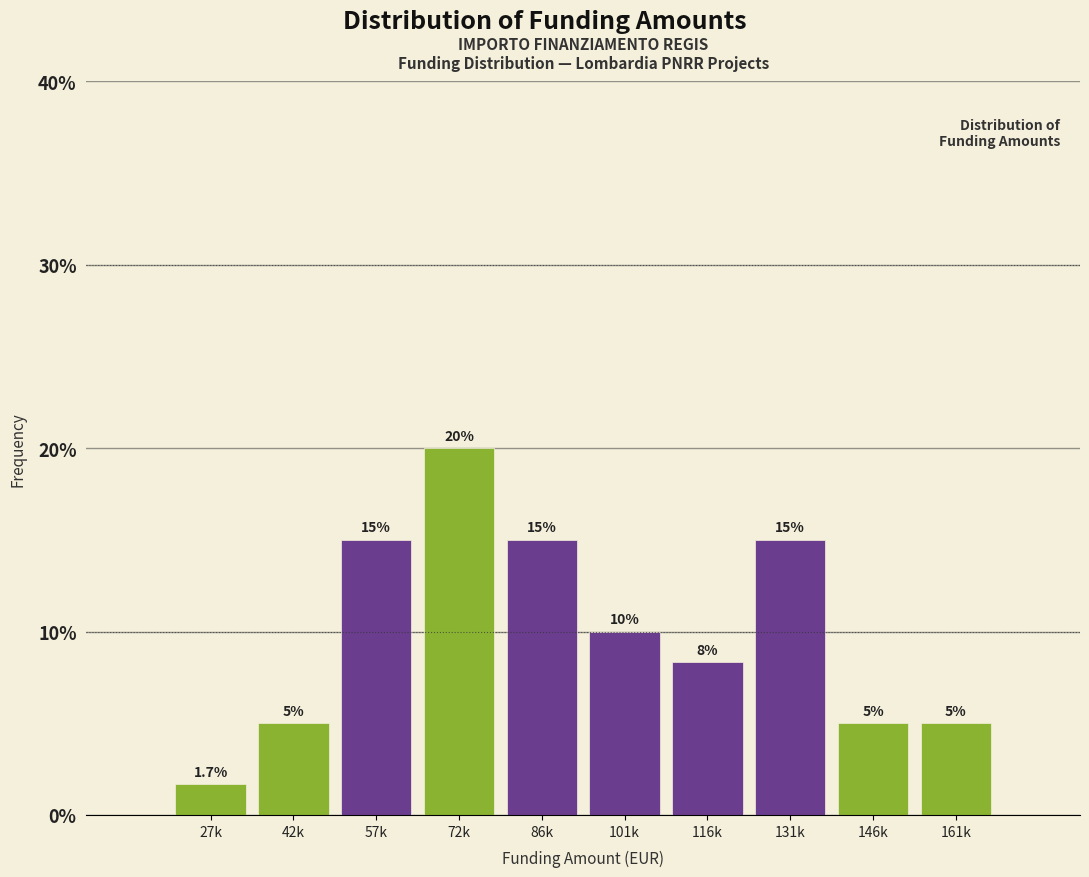

Reading left to right, what are all the values shown in this chart?

1.7	5.0	15.0	20.0	15.0	10.0	8.3	15.0	5.0	5.0